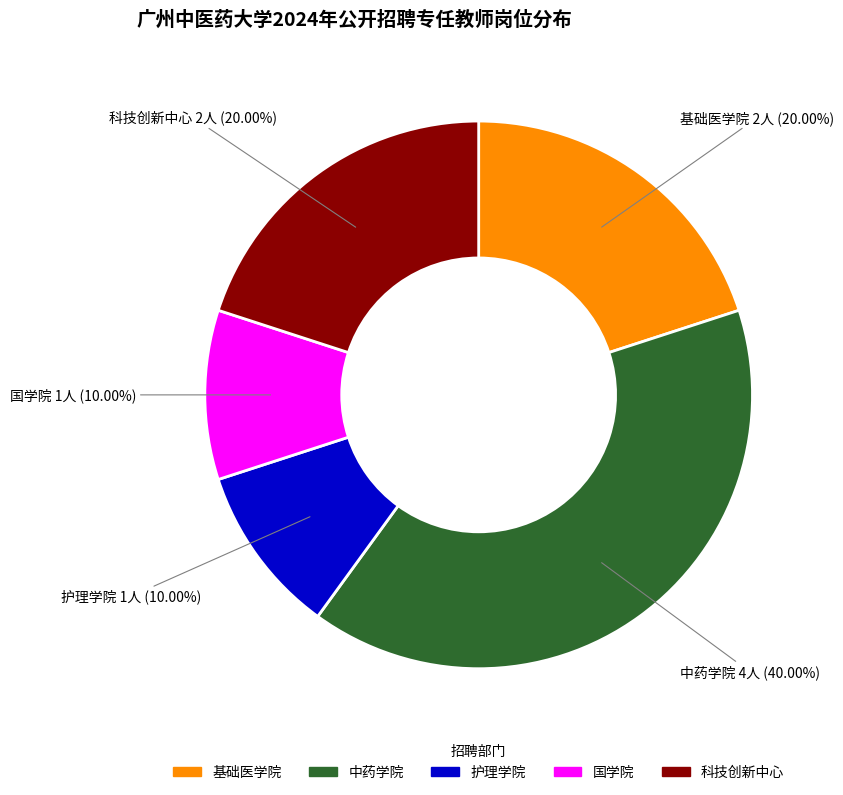

Is there any slice that represents more than half of the pie?

No